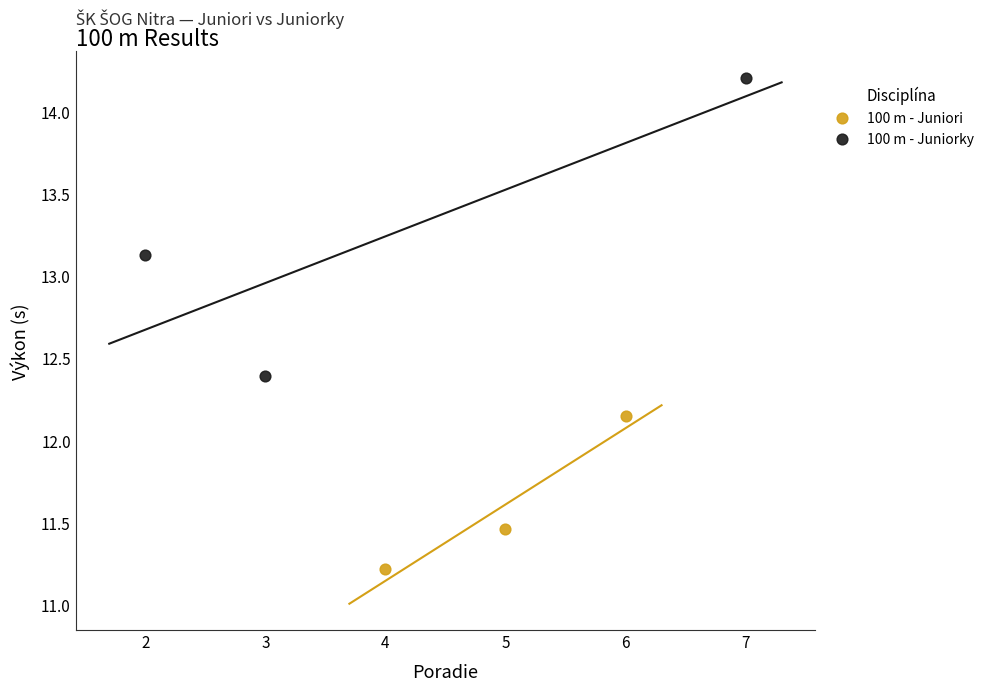

Which series contains the lowest Y value?

100 m - Juniori